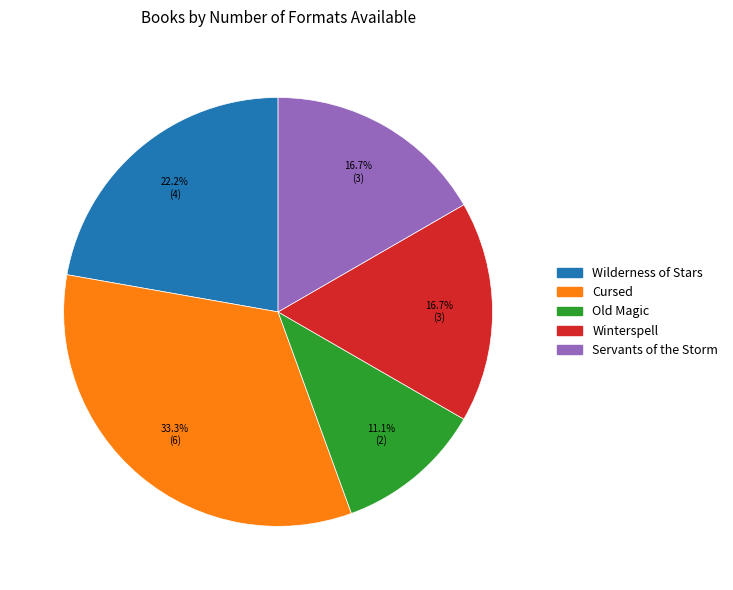

How many segments does this pie chart have?

5